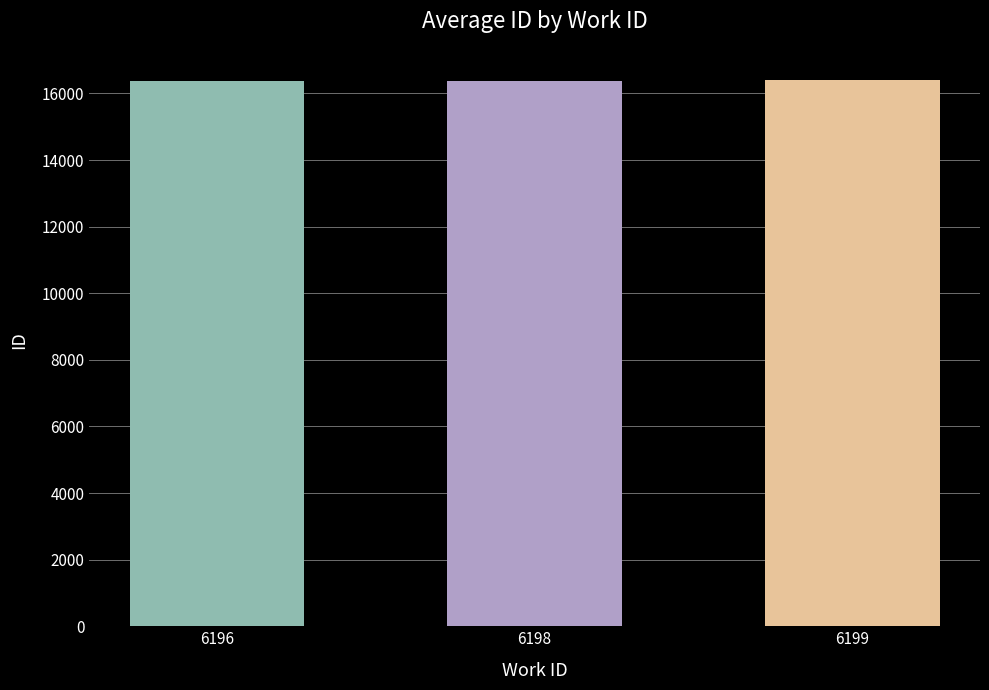

What is the value of the 3rd bar from the left?

16395.0